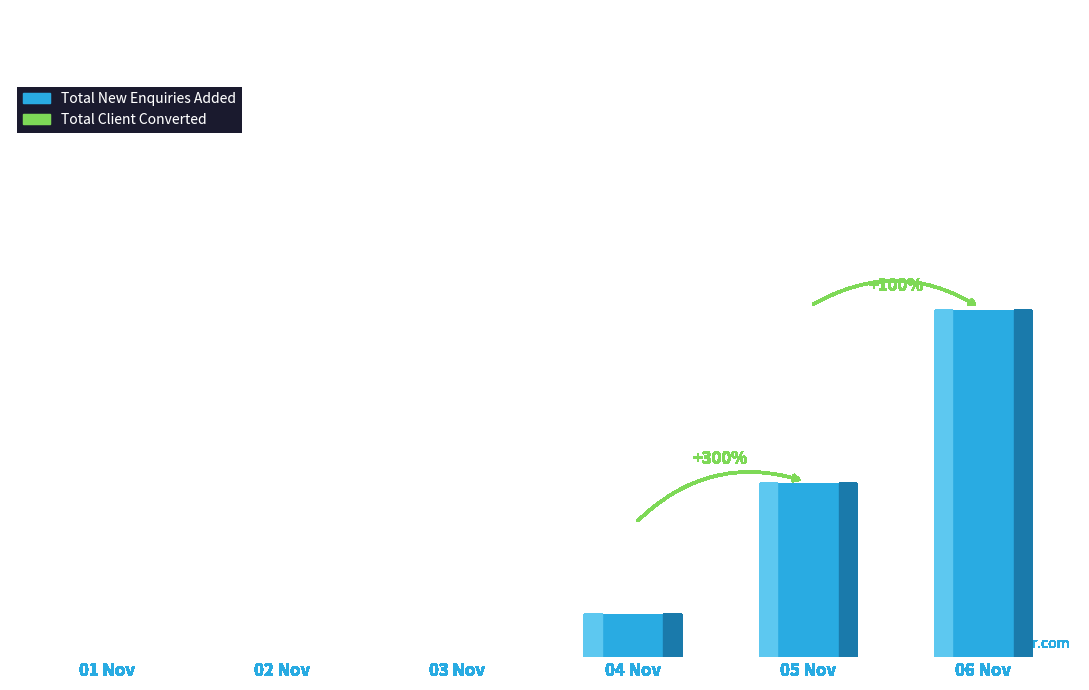

Which label corresponds to the largest value in the chart?

06 Nov